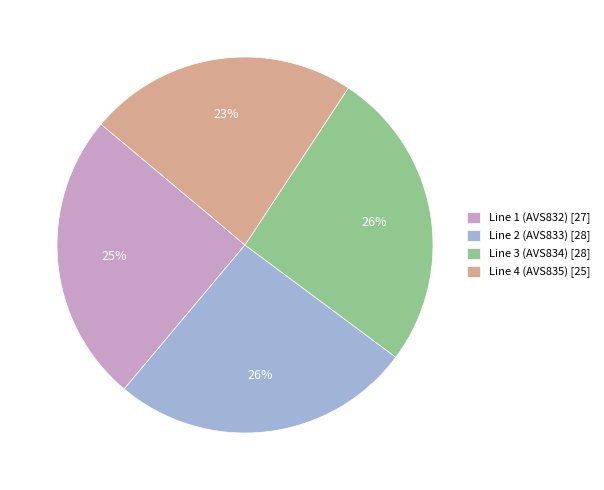

Do Line 2 (AVS833) and Line 1 (AVS832) together represent more than half of the pie?

Yes